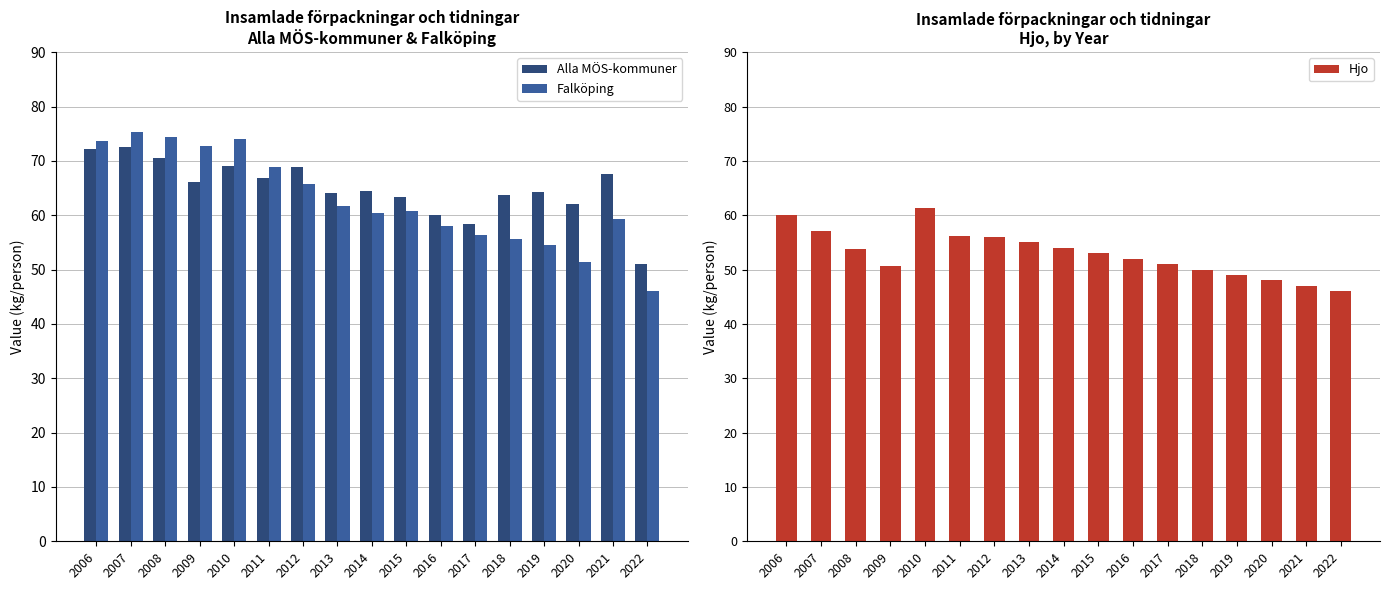

What is the difference between the highest and lowest values at 2009?

22.2